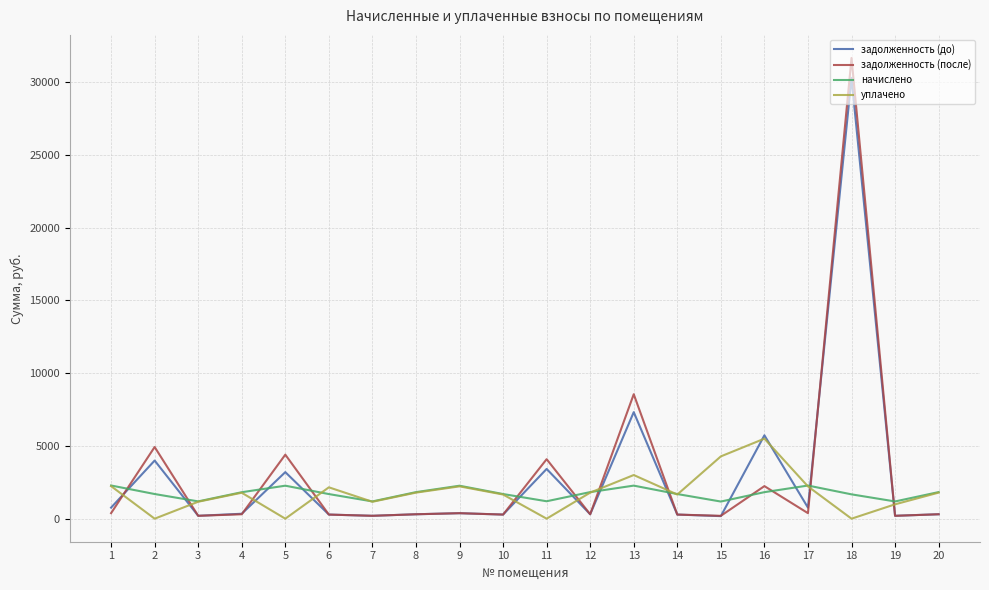

The value of уплачено at 16 is 2377.1. True or false?

False